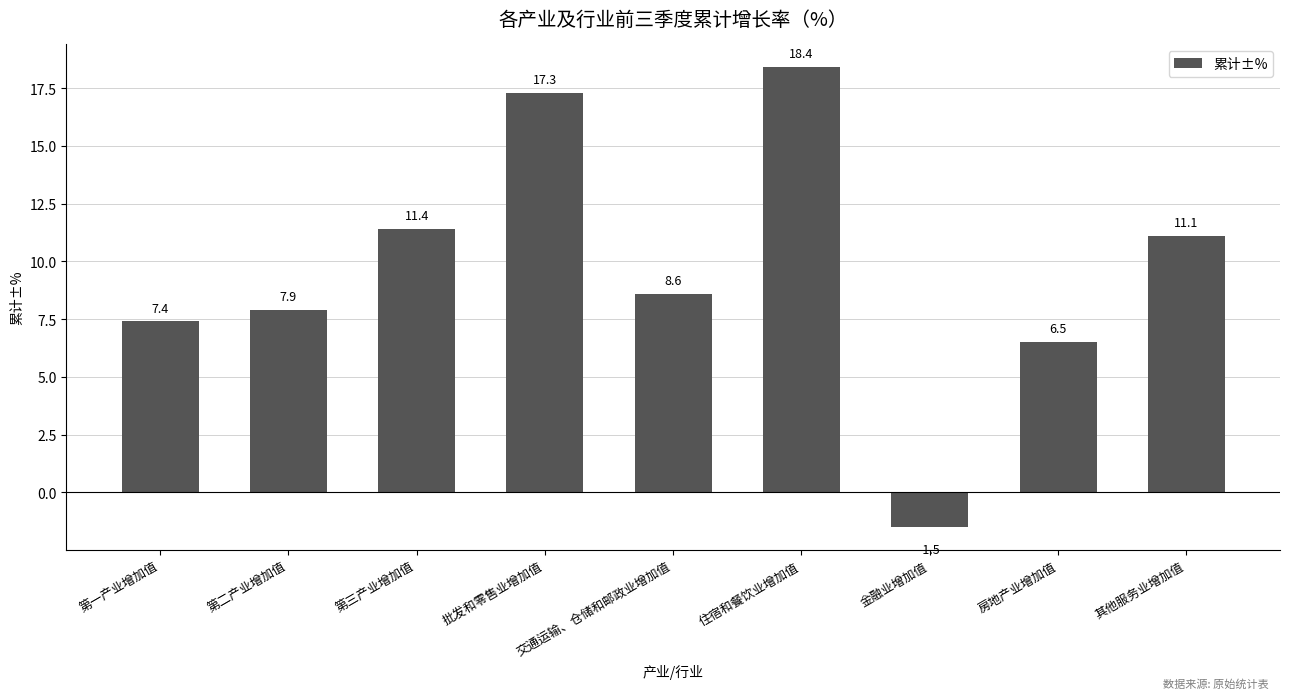

Does the chart contain stacked bars?

No